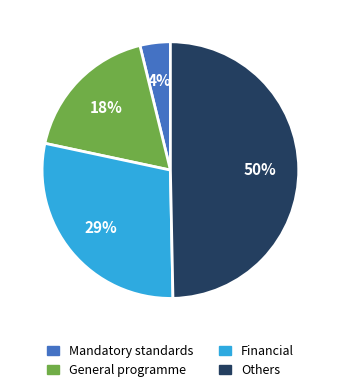

Is there a majority slice in this chart?

No